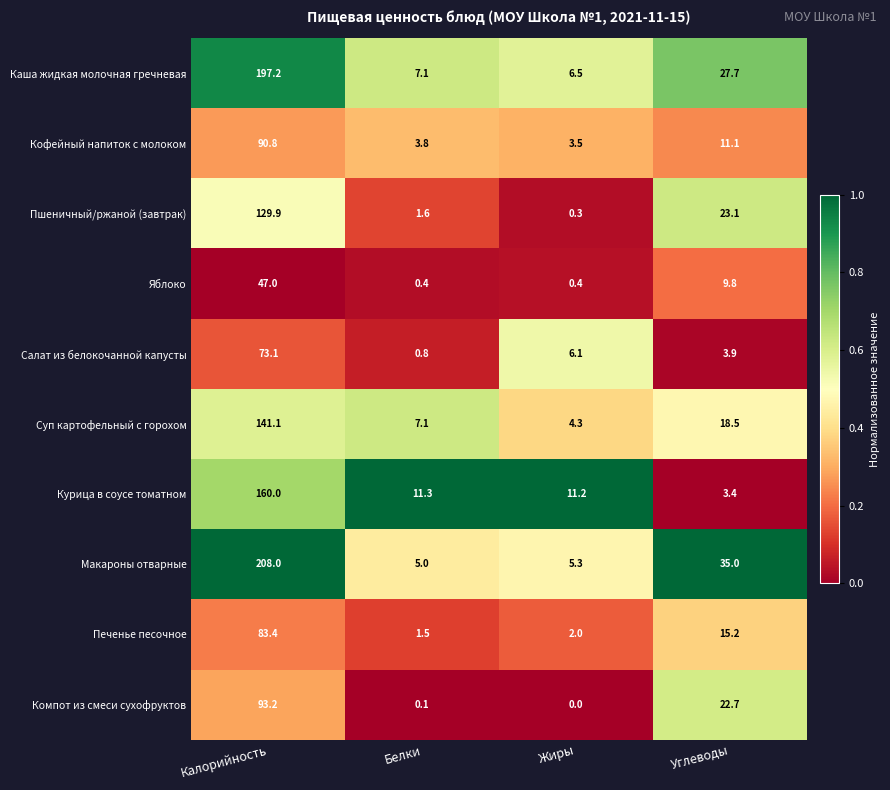

The Каша жидкая молочная гречневая series shows 6.5 at Жиры. True or false?

True